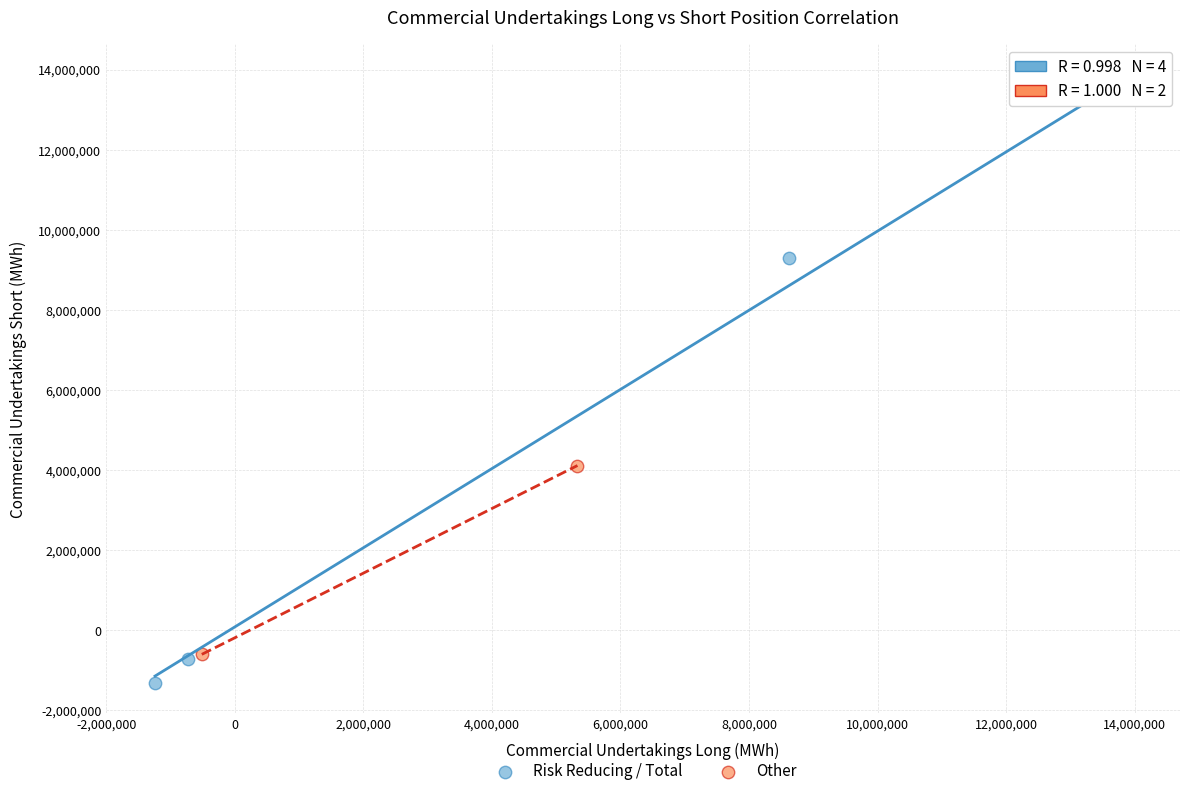

Which series contains the lowest Y value?

Risk Reducing / Total